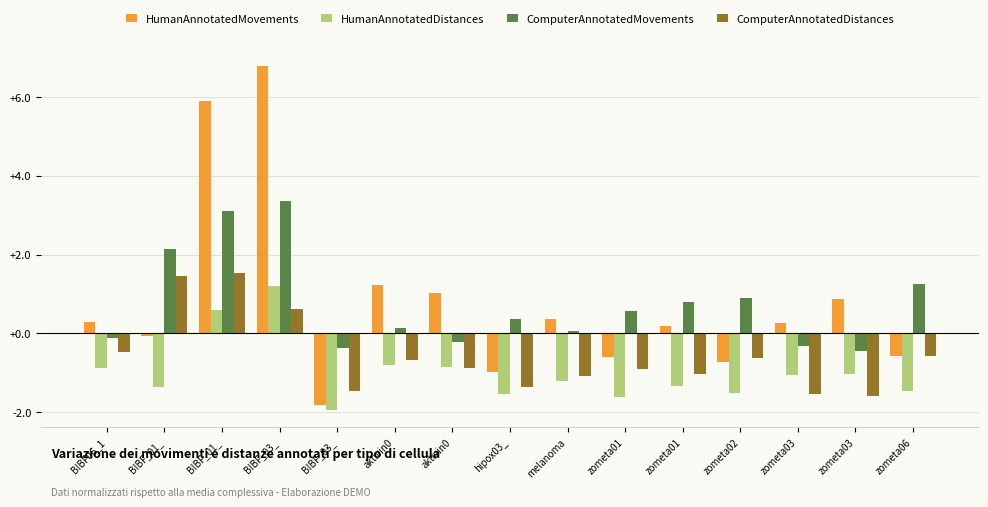

What is the value of the ComputerAnnotatedMovements bar at the 1st from the left?

-0.1